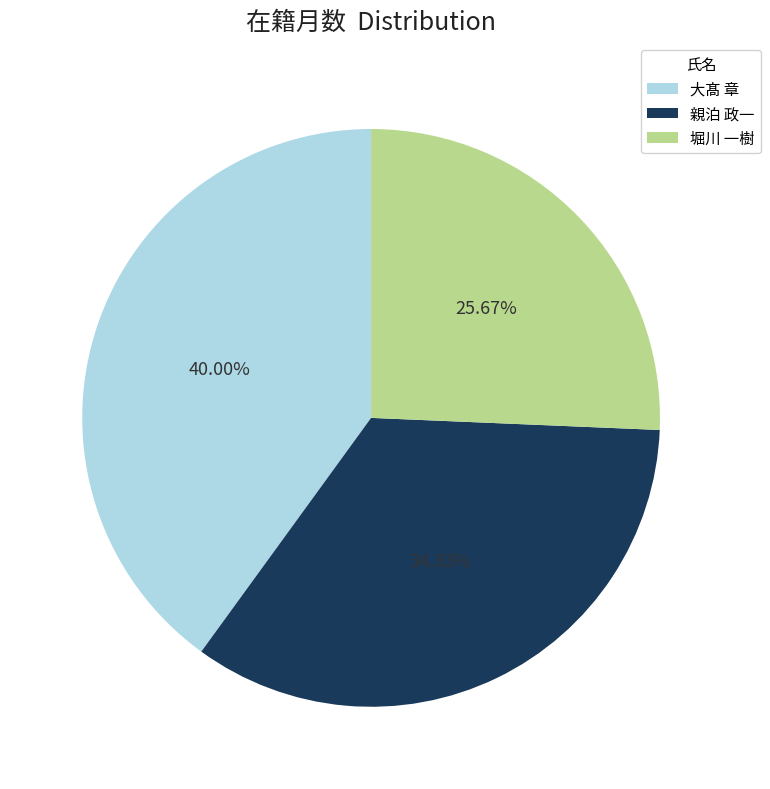

The 大髙 章 slice represents 40% of the pie. True or false?

True